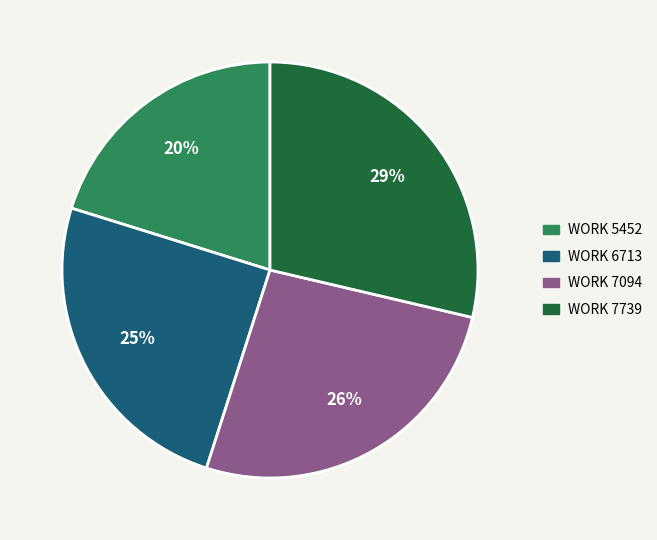

Is there a majority slice in this chart?

No